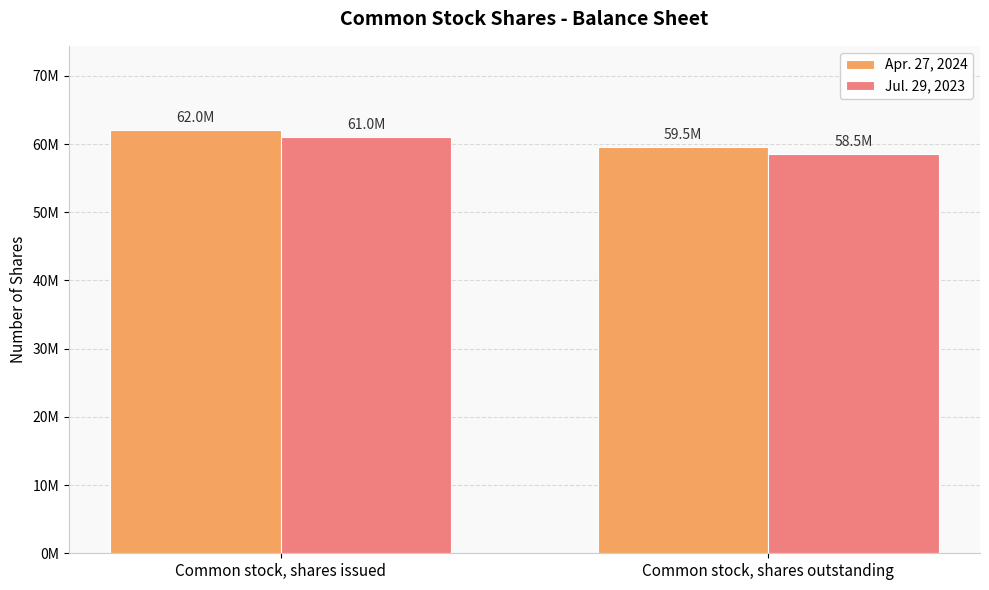

What is the difference between the highest and lowest values at Common stock, shares outstanding?

1000000